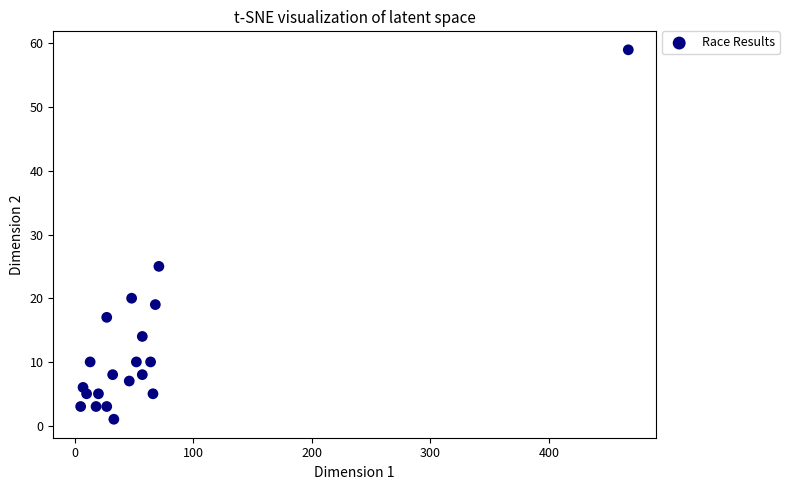

What Y value in the scatter plot is closest to 30?

25